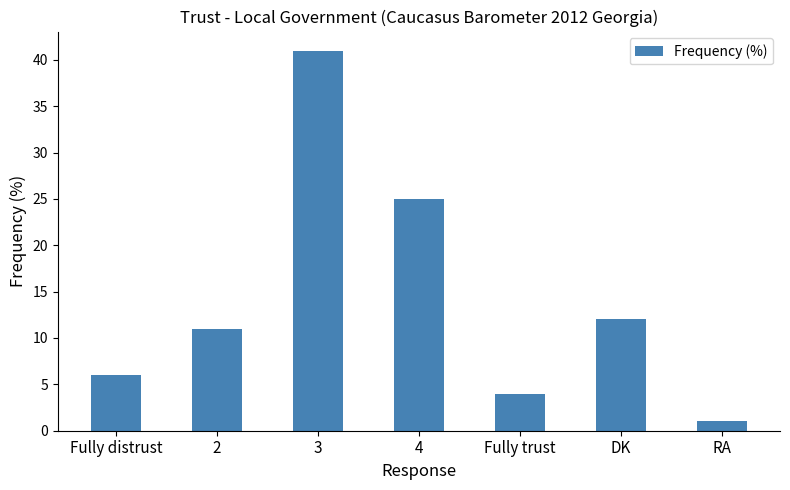

How many series are shown in this chart?

1